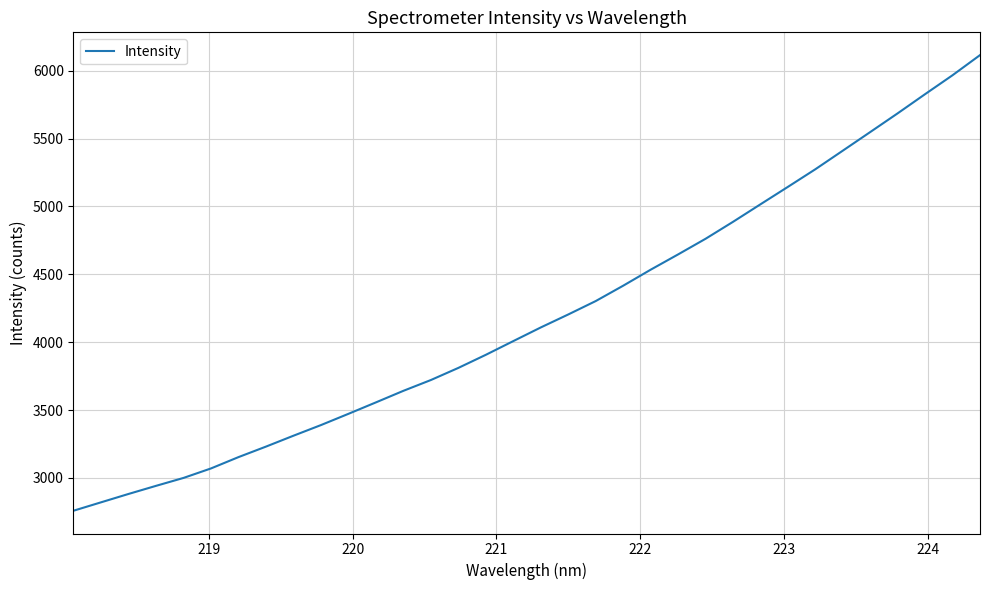

What is the smallest value displayed?

2758.3